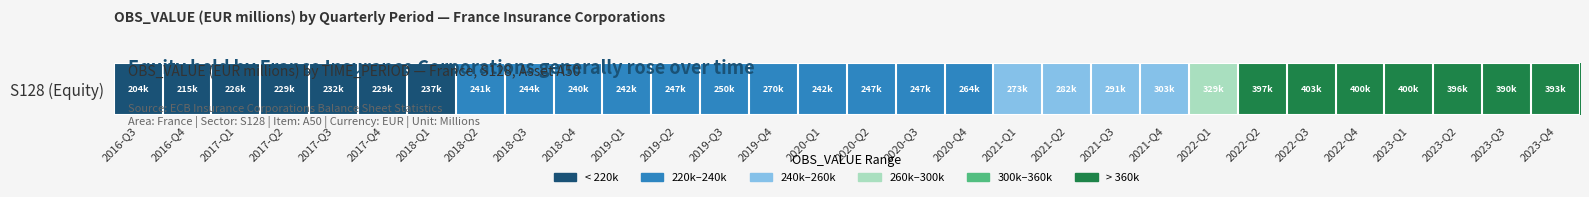

List the labels in order of value, largest first.

2022-Q2, 2022-Q3, 2022-Q4, 2023-Q1, 2023-Q2, 2023-Q3, 2023-Q4, 2022-Q1, 2021-Q1, 2021-Q2, 2021-Q3, 2021-Q4, 2018-Q2, 2018-Q3, 2018-Q4, 2019-Q1, 2019-Q2, 2019-Q3, 2019-Q4, 2020-Q1, 2020-Q2, 2020-Q3, 2020-Q4, 2016-Q3, 2016-Q4, 2017-Q1, 2017-Q2, 2017-Q3, 2017-Q4, 2018-Q1